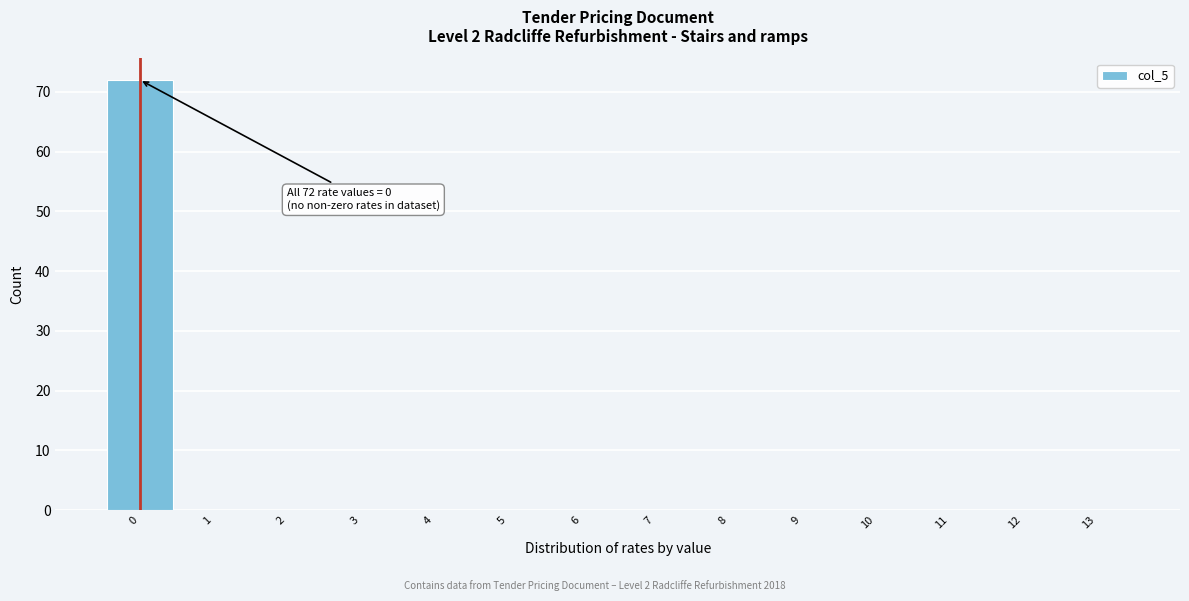

Over which range of the x-axis is the bar tallest?

-0.5 to 0.5